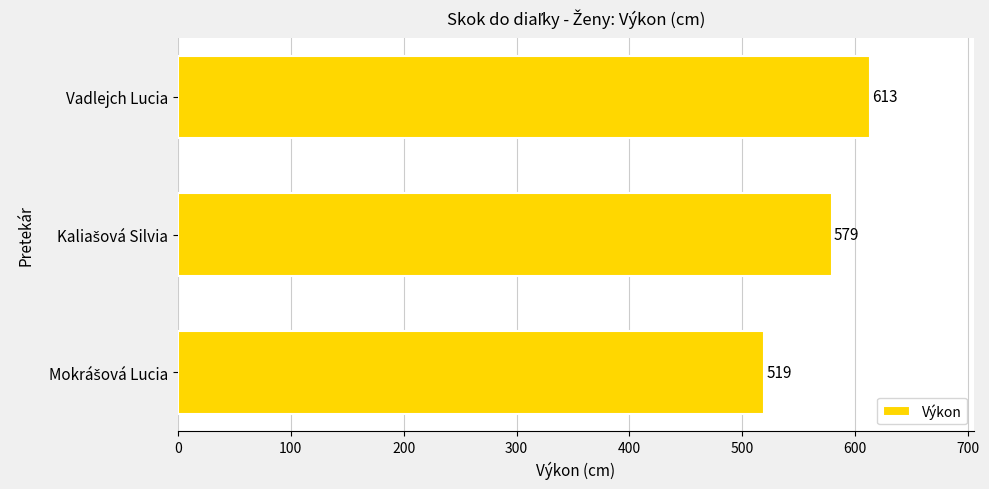

What is the difference between the maximum and minimum values?

94